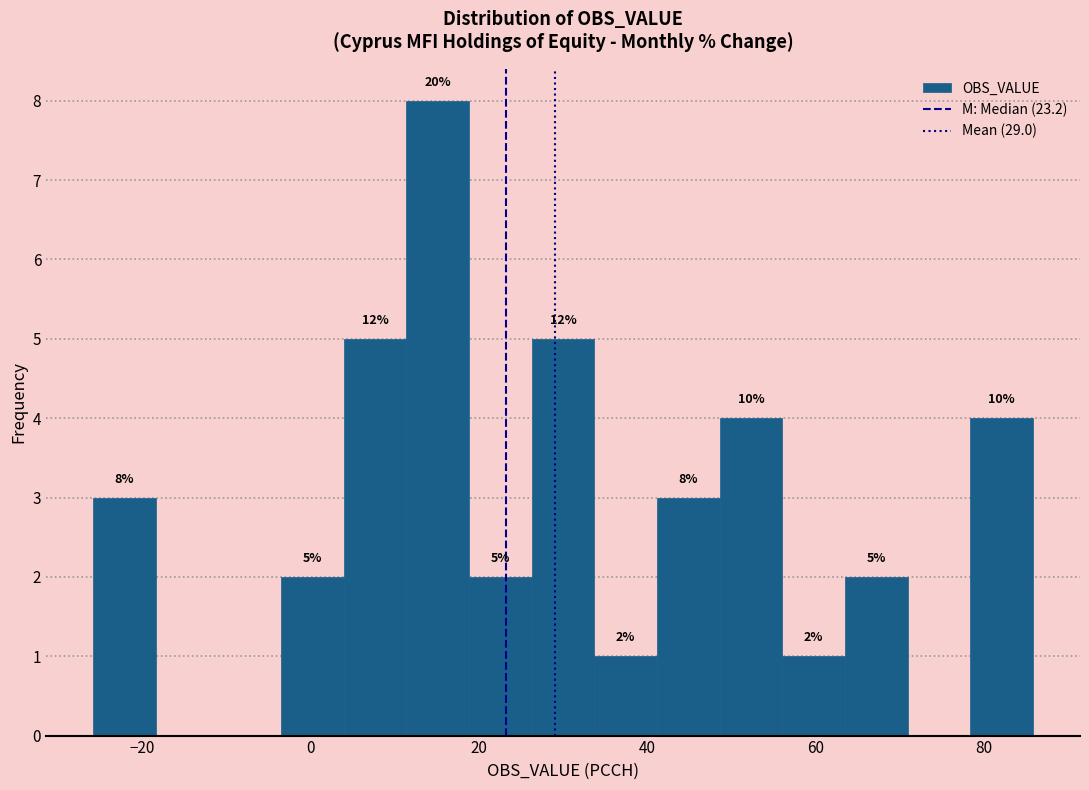

Around what value on the x-axis is the tallest bar? Give the approximate position of its centre, as read against the axis.

16